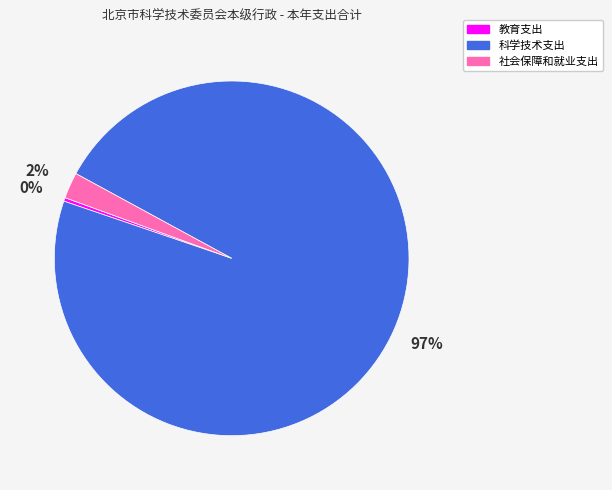

Is it true that 科学技术支出 is 97% of the pie?

True